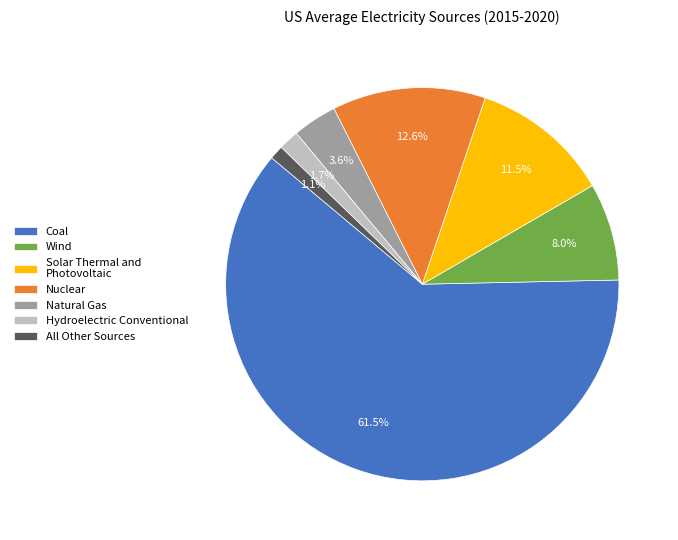

Which category has the smallest portion of the pie?

All Other Sources